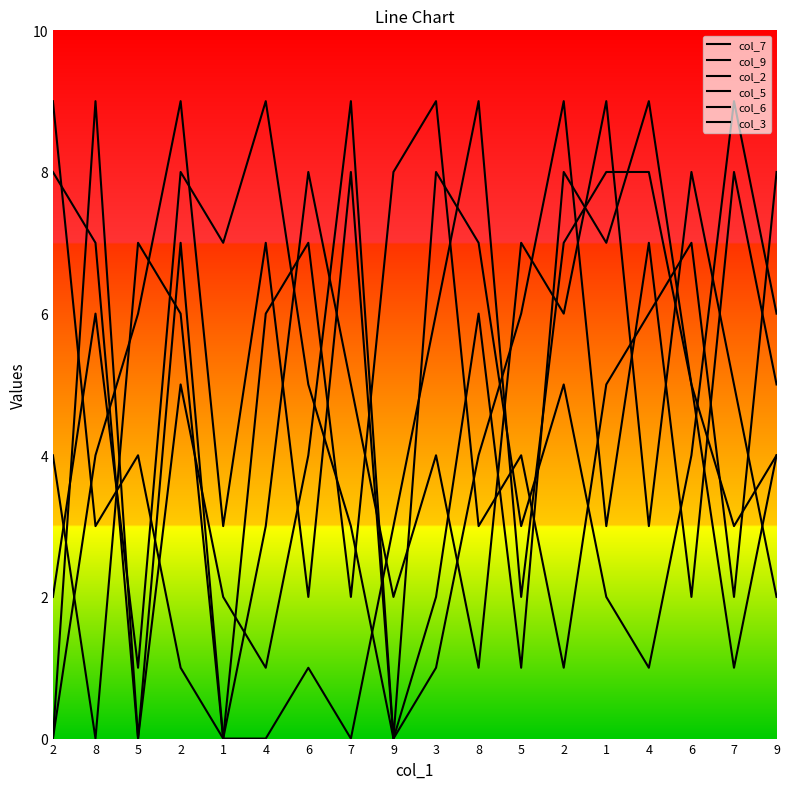

What are all the series names shown in the legend?

col_7, col_9, col_2, col_5, col_6, col_3